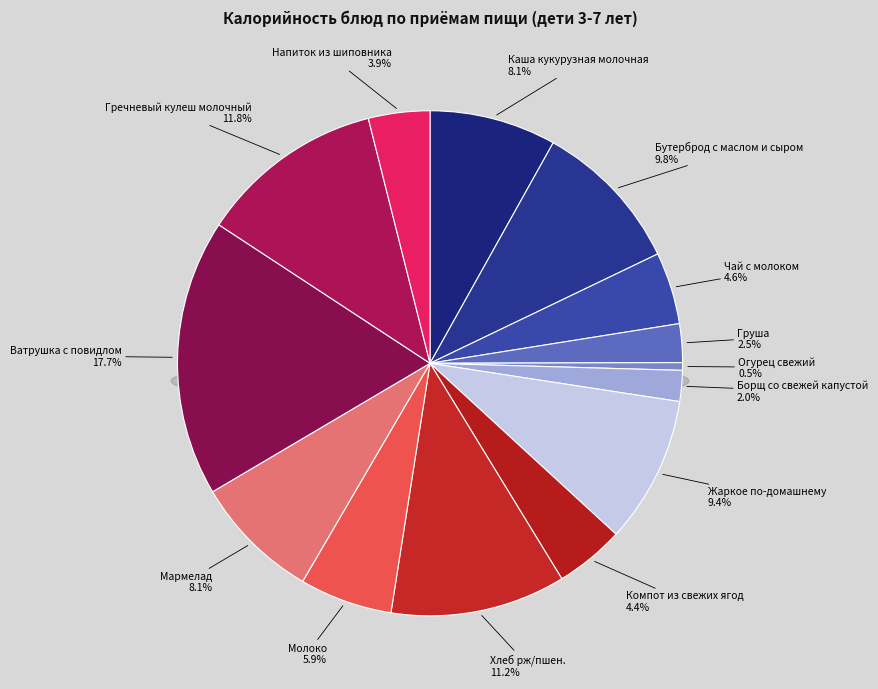

What is the smallest slice in the pie chart?

Огурец свежий